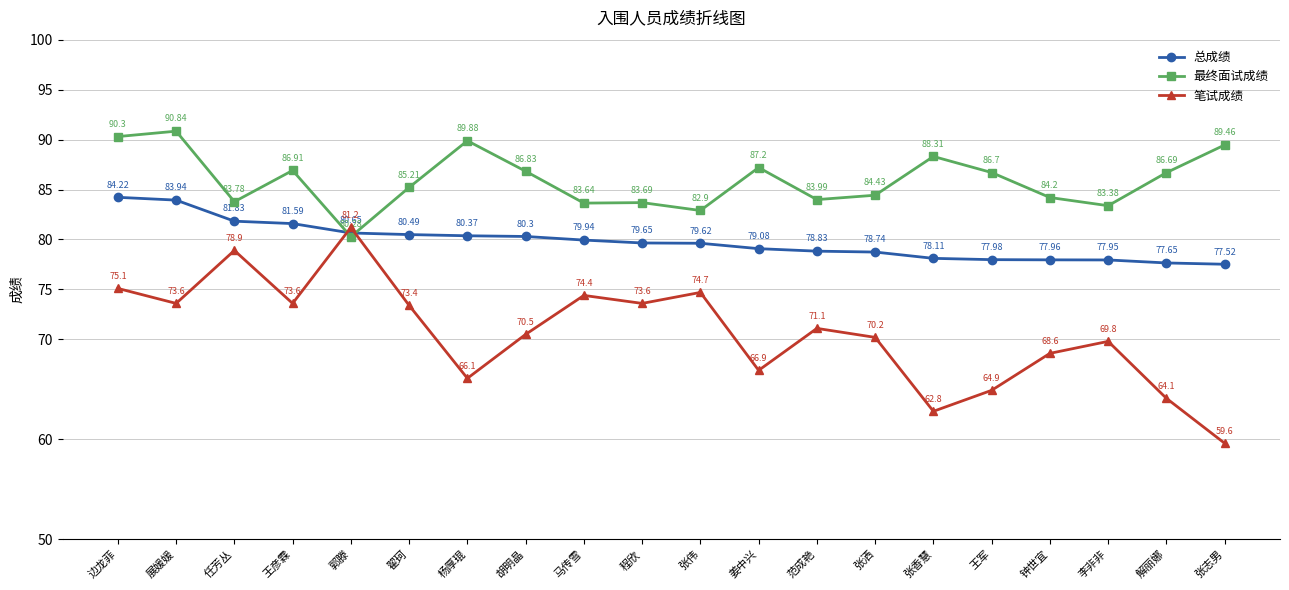

Which category has the lowest value in the 总成绩 series?

张志男